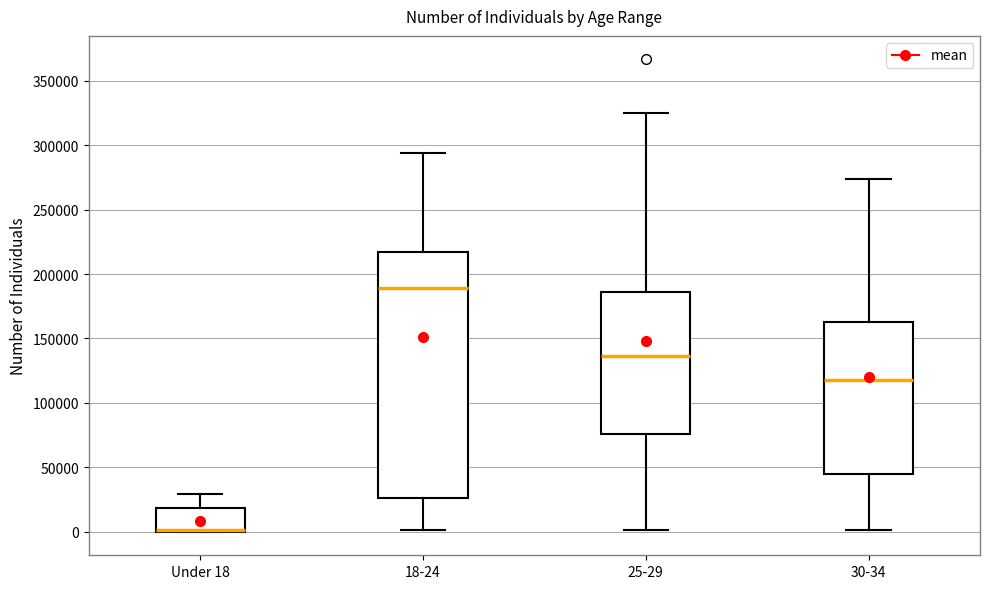

Where is the upper edge of the box for 25-29 on the y-axis? The values are not printed on the chart, so give them approximately, as read against the axis.

185000